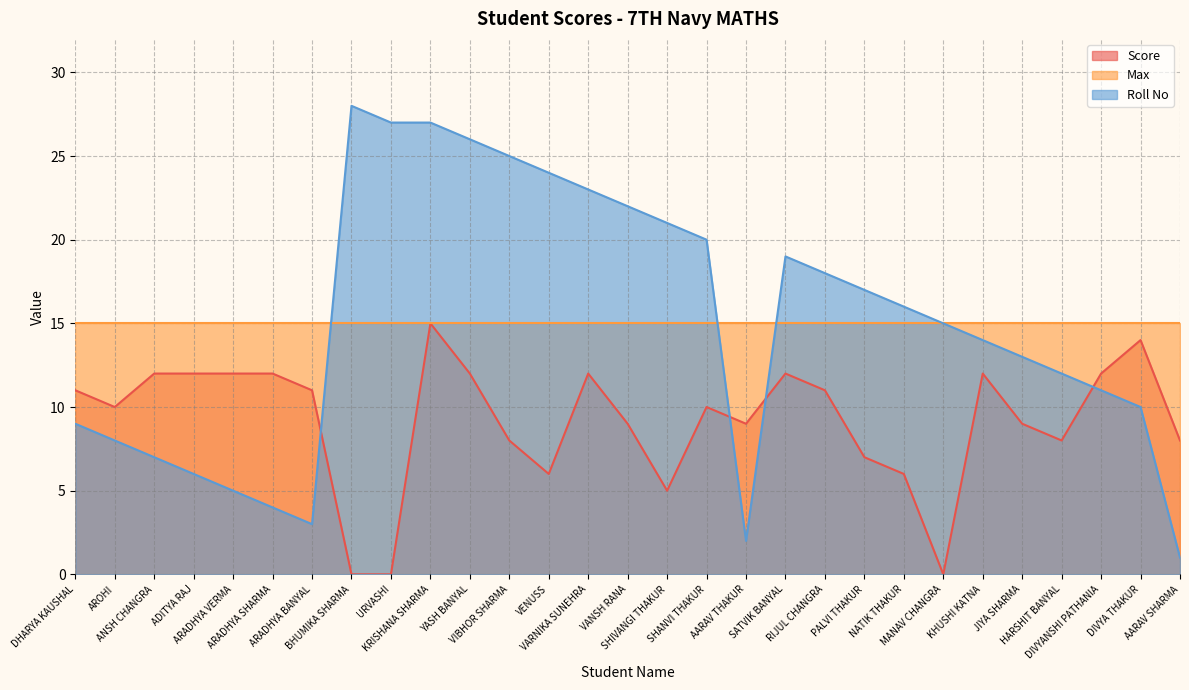

The Score series shows 8 at VIBHOR SHARMA. True or false?

True